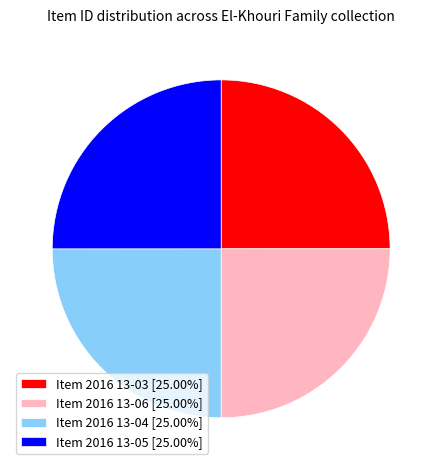

What is the ratio of the value at Item 2016 13-05 [25.00%] to the value at Item 2016 13-03 [25.00%]?

1.0